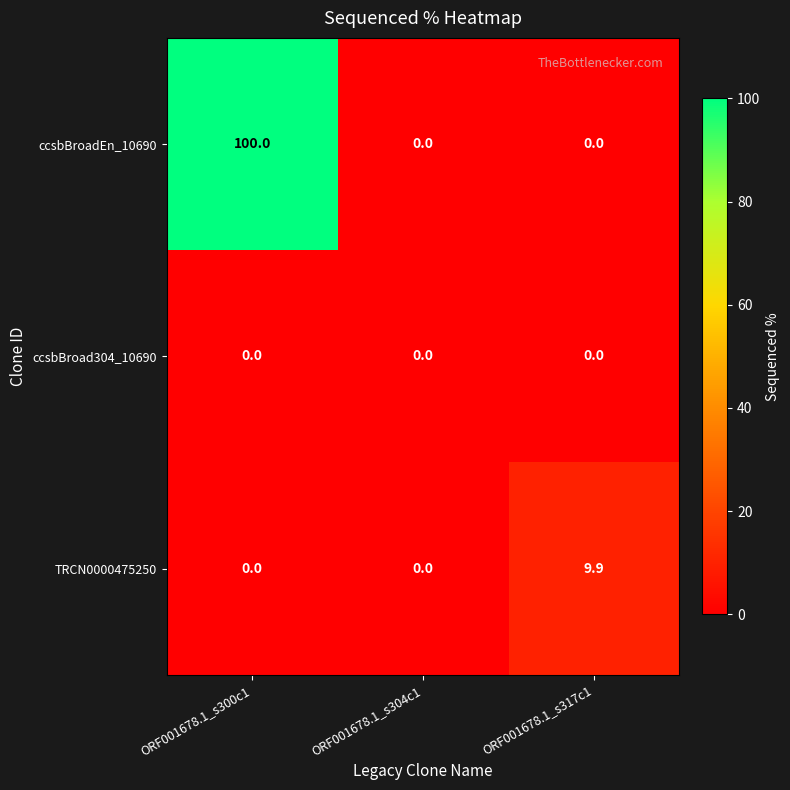

What is the highest value of the TRCN0000475250 series?

9.9